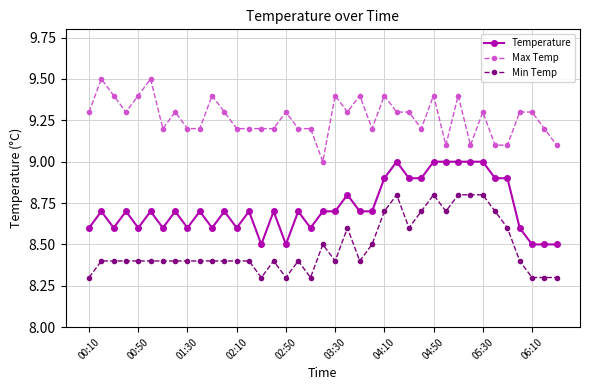

What is the value of the Min Temp point at the 5th from the left?

8.4